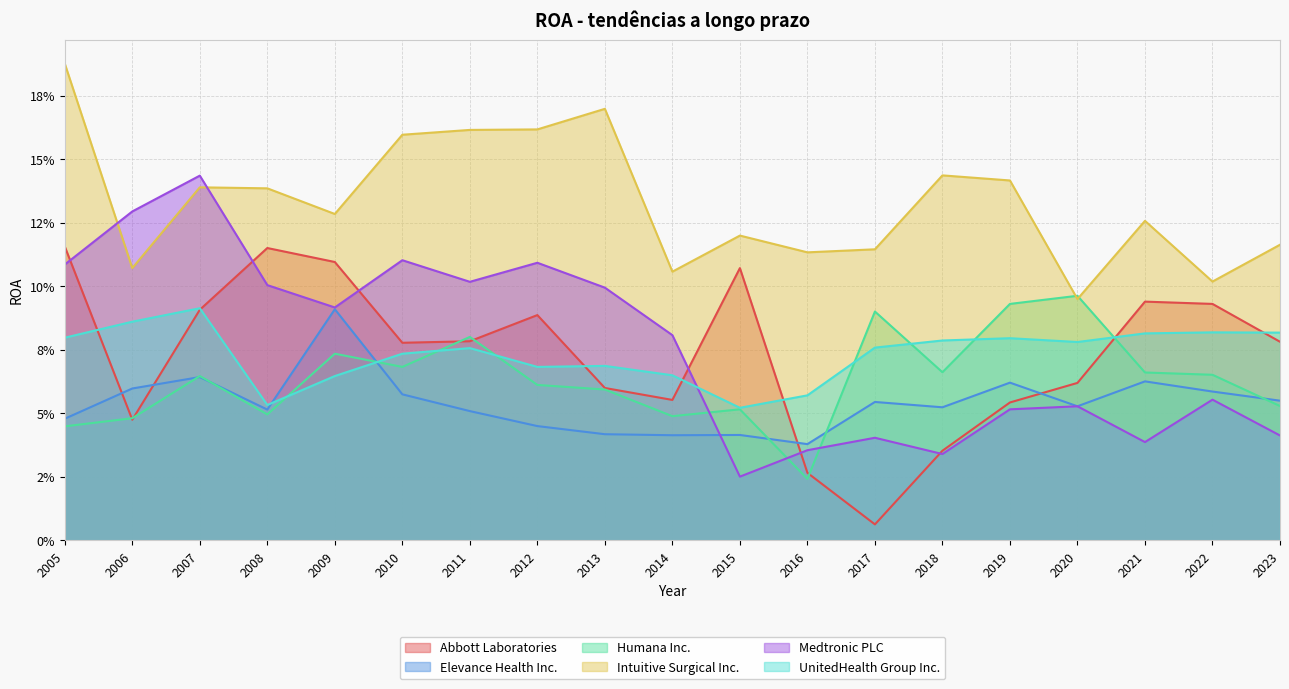

Between 2019 and 2023, which series saw the biggest shift?

Humana Inc.